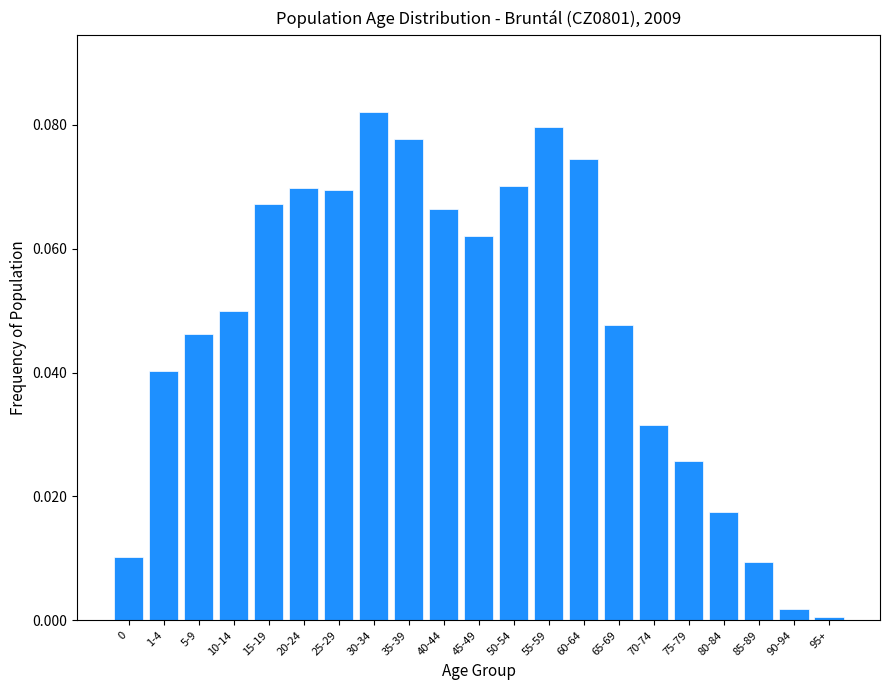

What is the label of the 13th bar from the right?

35-39